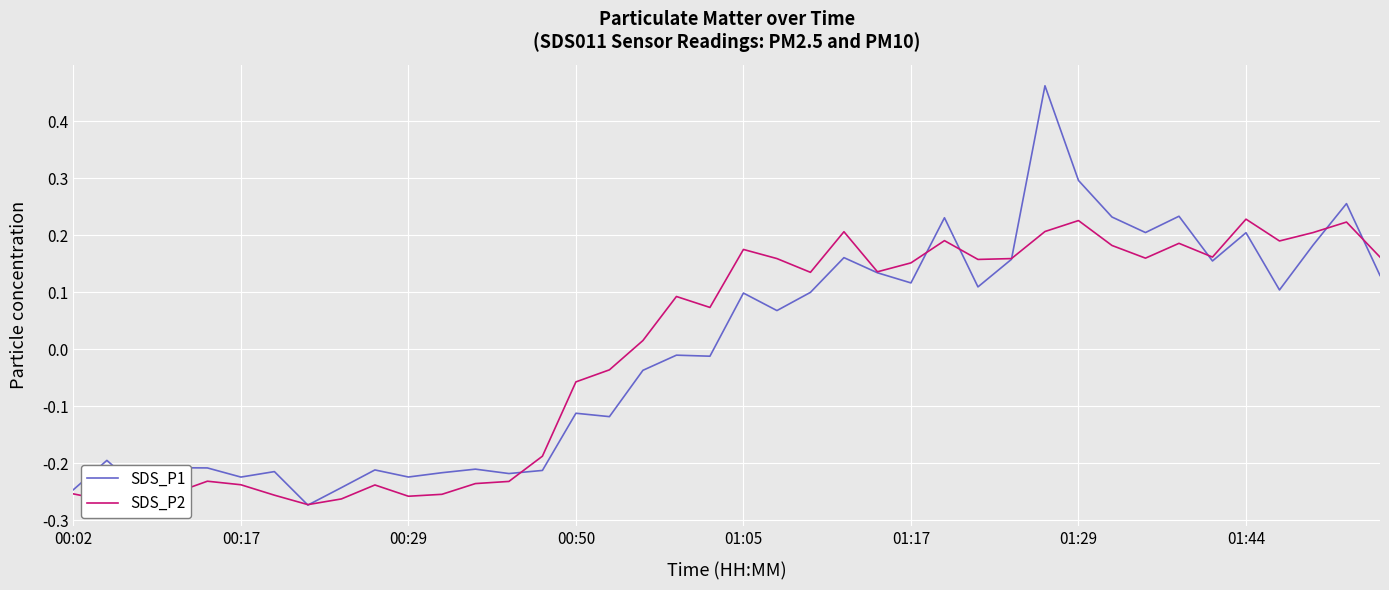

Rank the series by their maximum value, from lowest to highest.

SDS_P2, SDS_P1